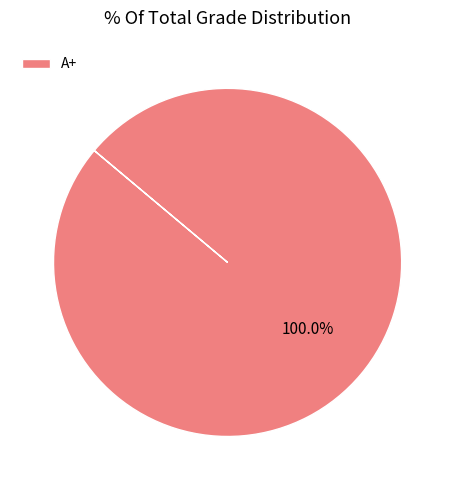

Is there a majority slice in this chart?

Yes